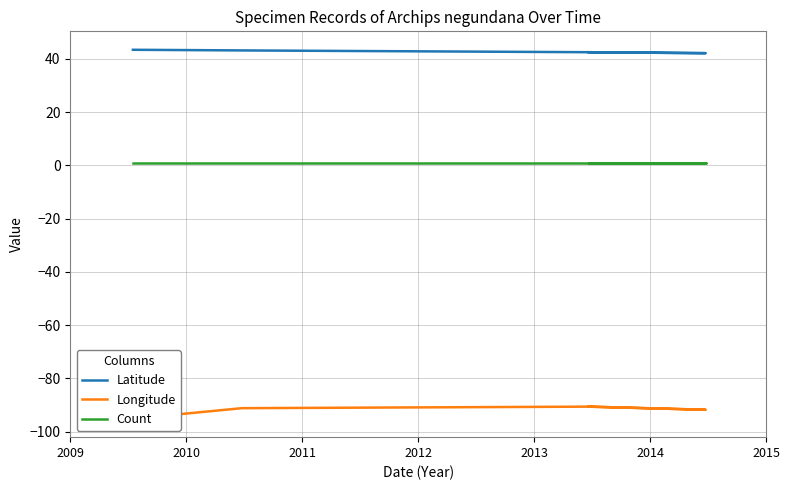

Reading right to left, extract all data points from this chart.

Latitude: 42.5	42.1	42.5	42.5	43.1	43.4
Longitude: -90.7	-91.8	-90.7	-90.7	-91.2	-95.2
Count: 1.0	1.0	1.0	1.0	1.0	1.0